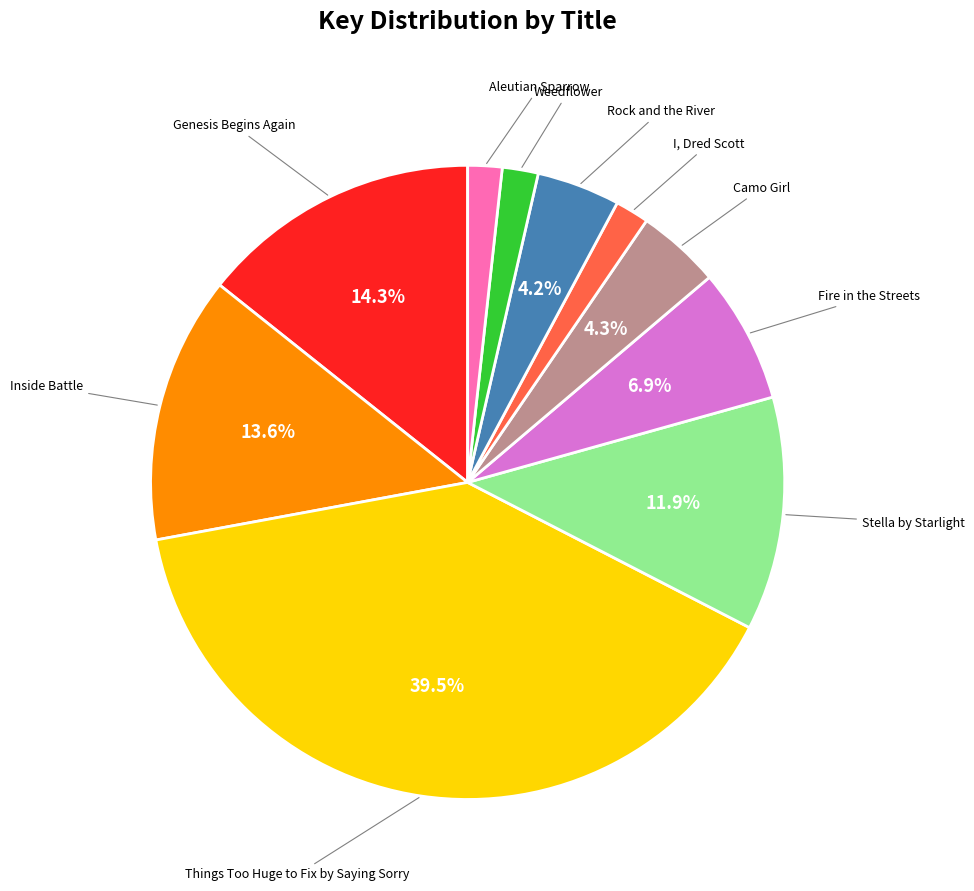

Is there any slice that represents more than half of the pie?

No